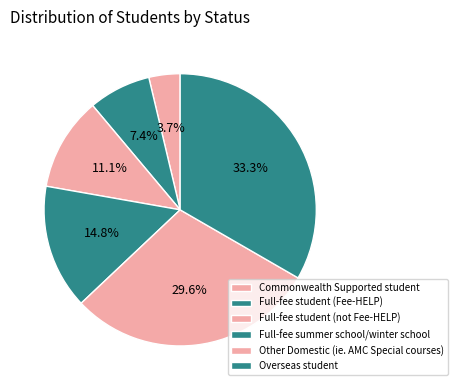

Is it true that Full-fee student (not Fee-HELP) is 11% of the pie?

True